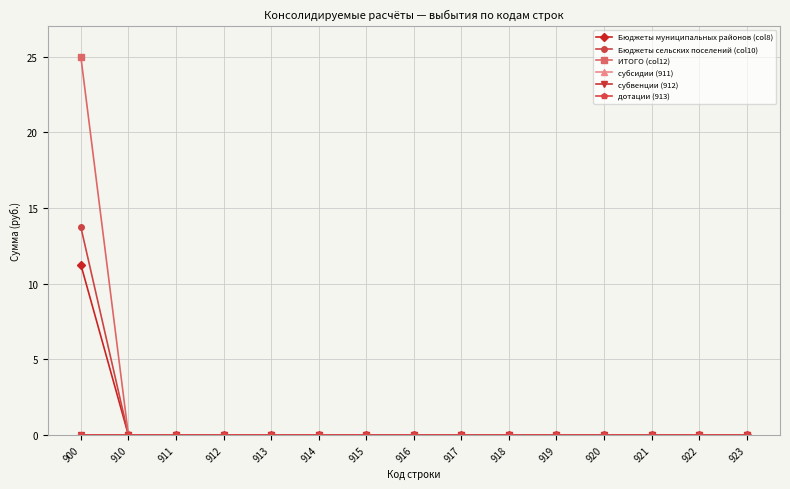

Which series has the largest total across all categories?

ИТОГО (col12)